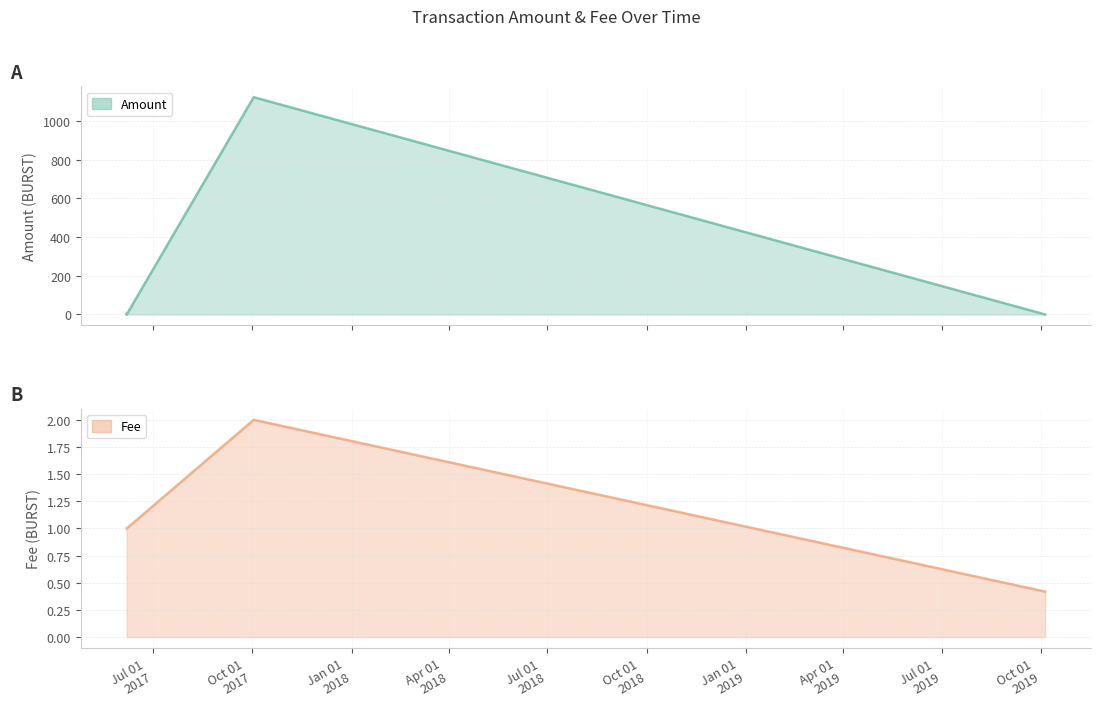

Between 2017-06-06 16:54:12 and 2017-10-02 05:13:49, which series saw the biggest shift?

Amount